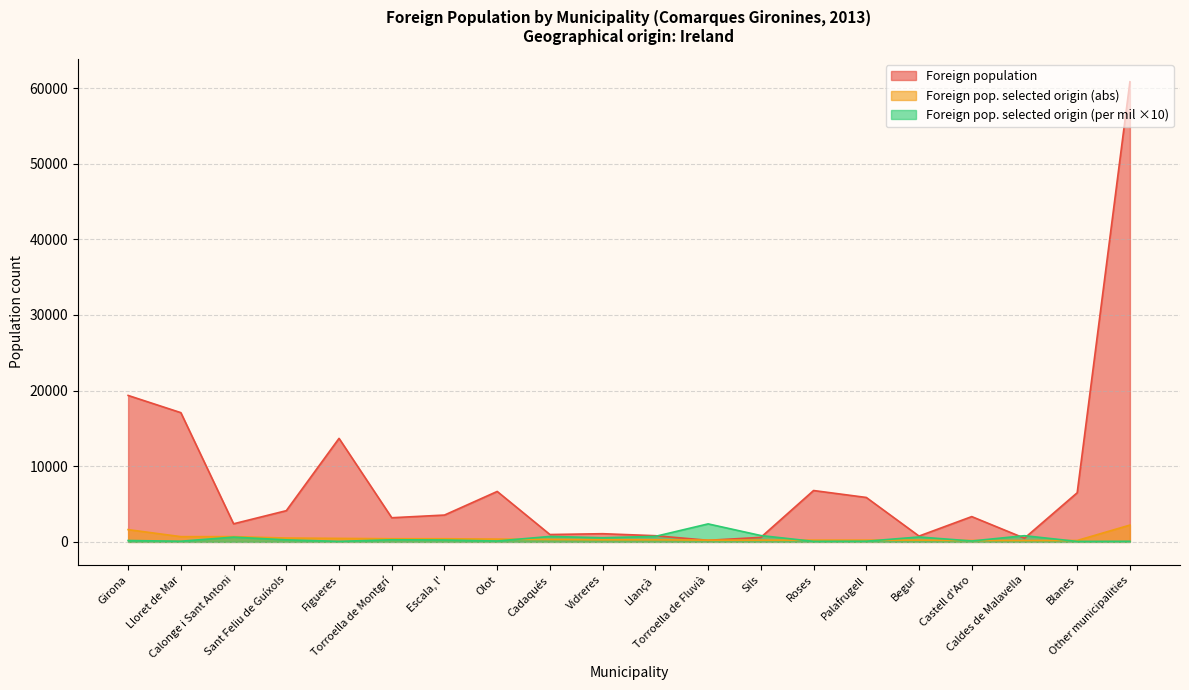

What are all the series names shown in the legend?

Foreign population, Foreign pop. selected origin (abs), Foreign pop. selected origin (per mil ×10)